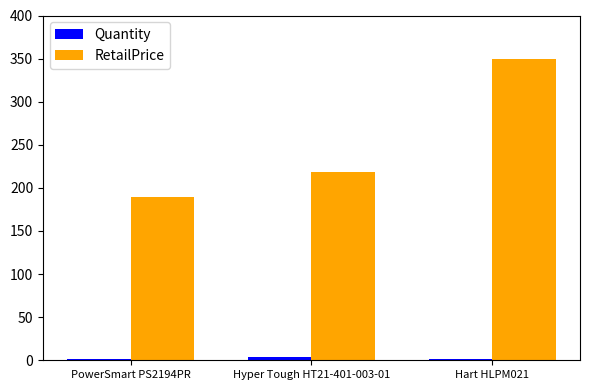

Count the number of data series in this chart.

2